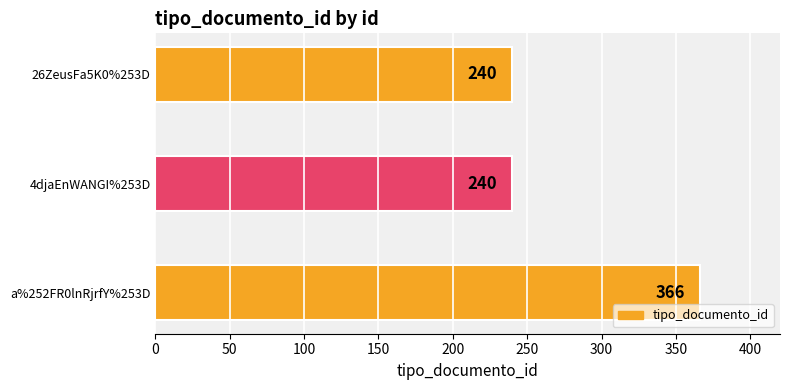

Does the chart contain stacked bars?

No